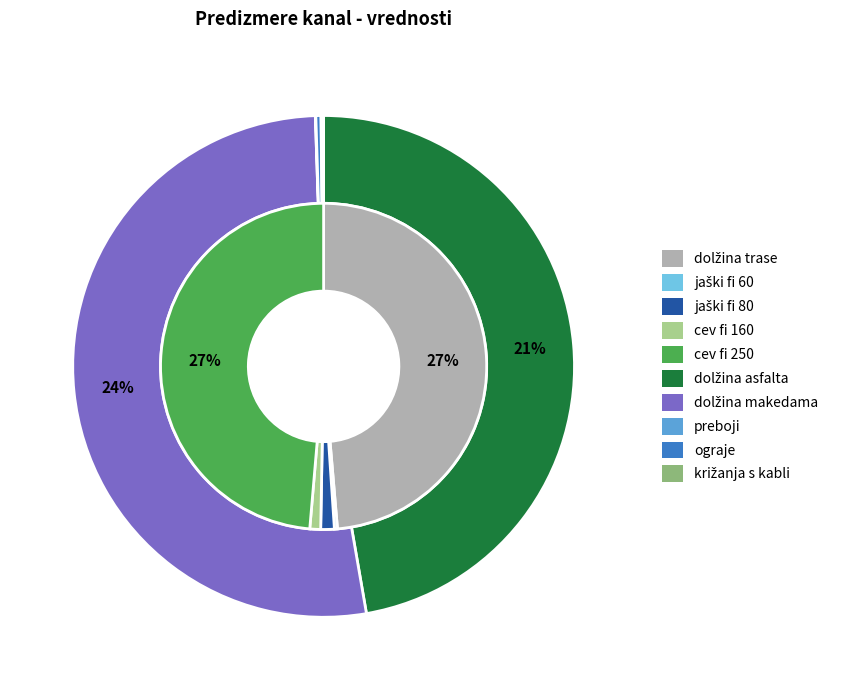

Which slice is the largest?

dolžina trase